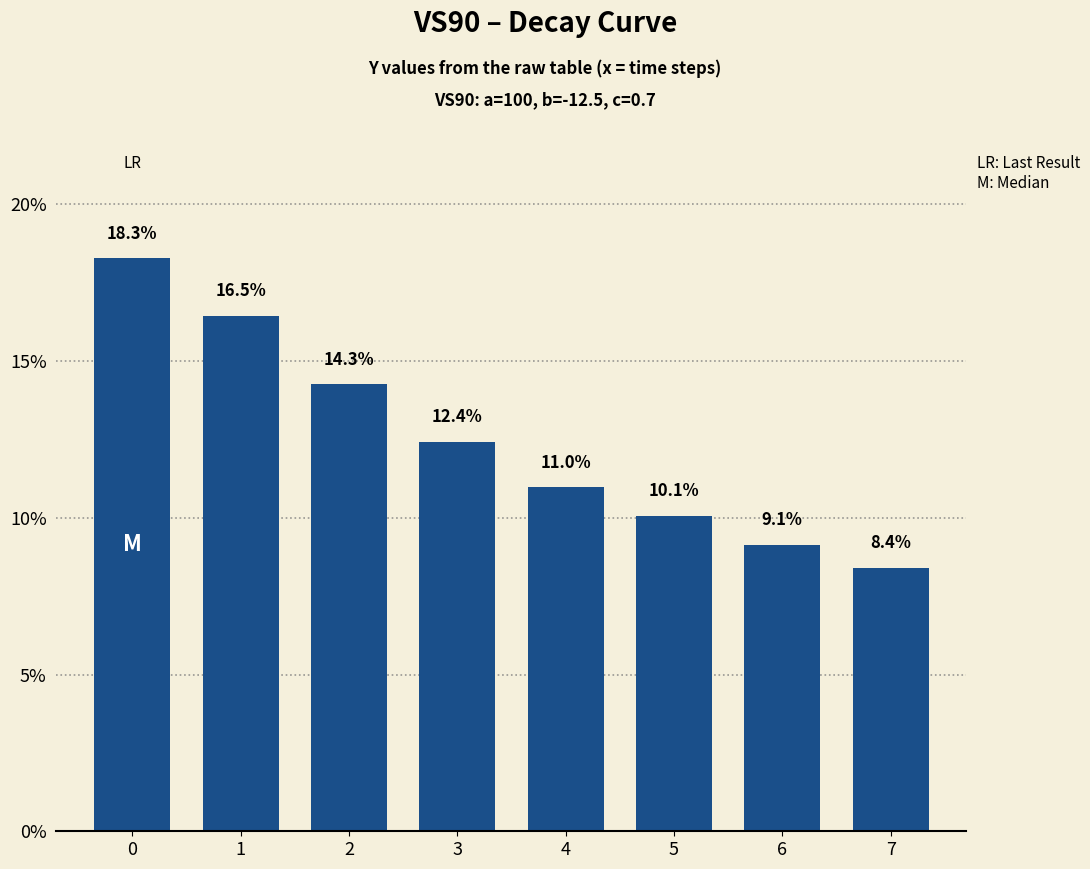

What value does the data have at 5?

10.1